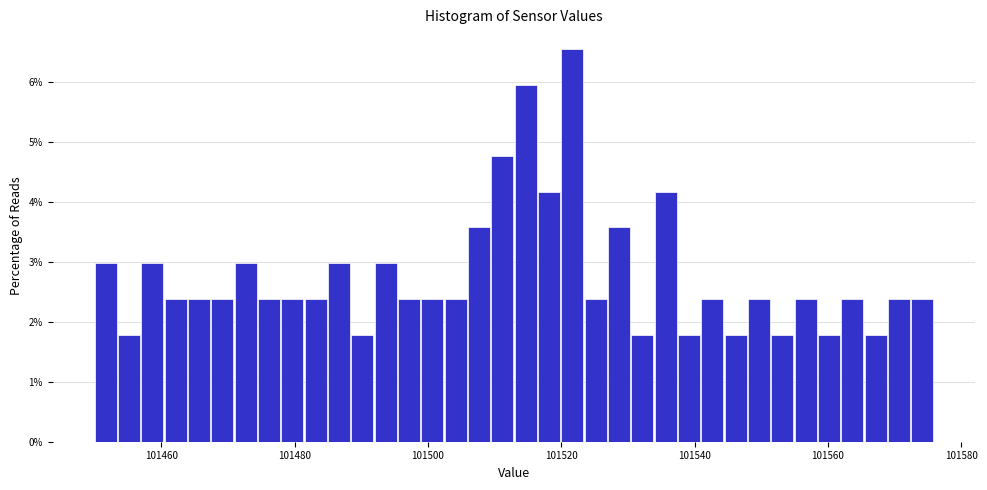

Around what value on the x-axis is the tallest bar? Give the approximate position of its centre, as read against the axis.

101522